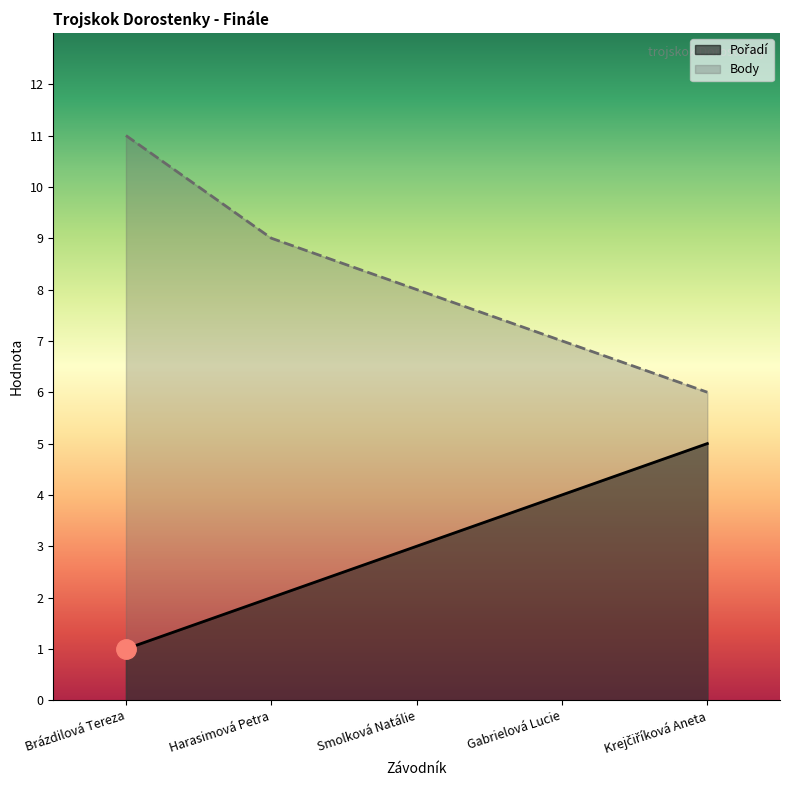

Reading right to left, extract all data points from this chart.

Pořadí: Krejčiříková Aneta=5	Gabrielová Lucie=4	Smolková Natálie=3	Harasimová Petra=2	Brázdilová Tereza=1
Body: Krejčiříková Aneta=6	Gabrielová Lucie=7	Smolková Natálie=8	Harasimová Petra=9	Brázdilová Tereza=11